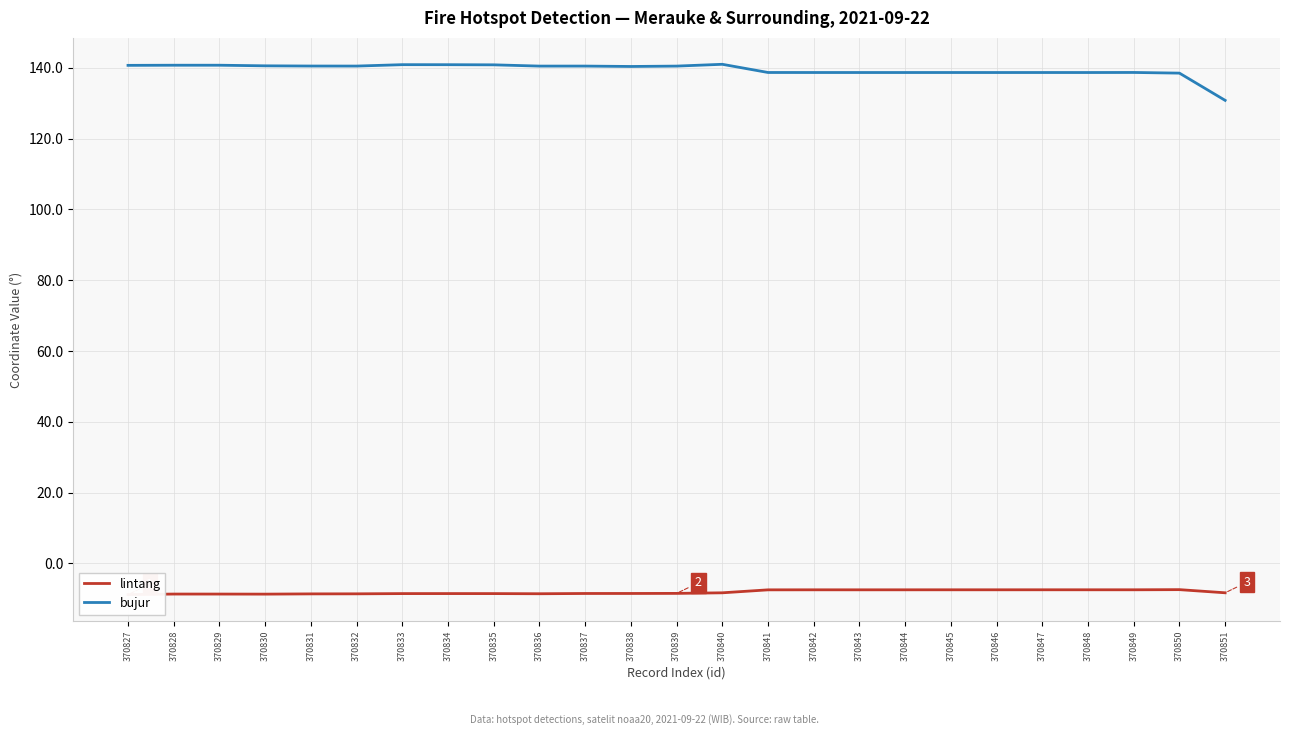

True or false: lintang has a value of -14.7 at 370829.

False